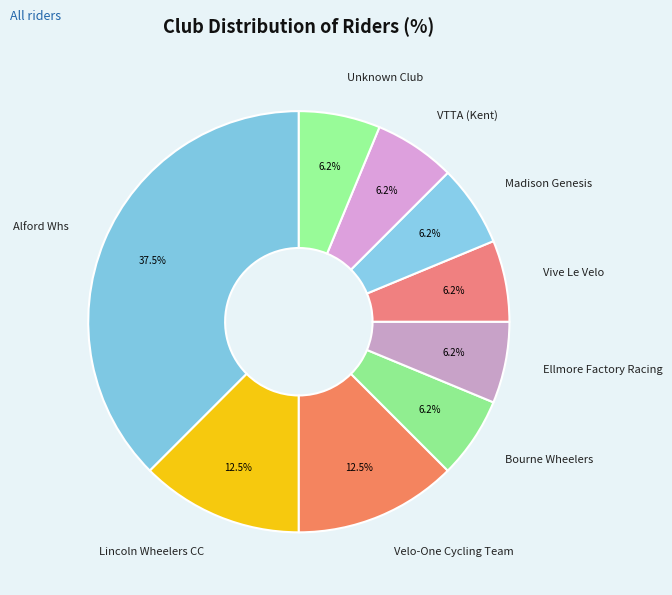

To the nearest percent, what percentage of the pie is Unknown Club?

6%